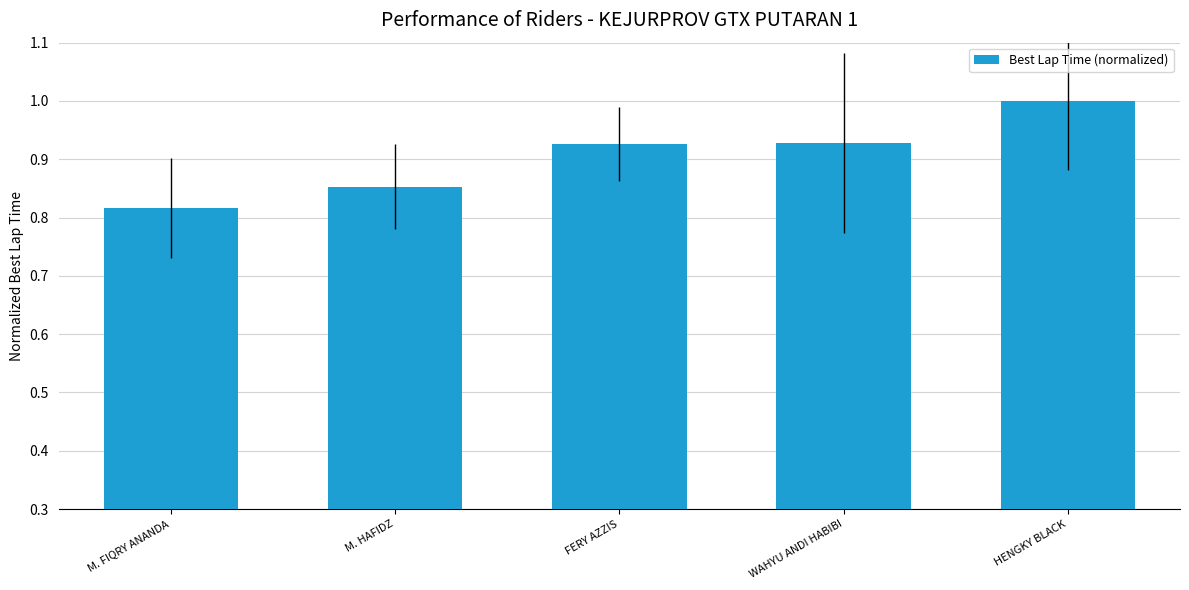

Is it true that the value at HENGKY BLACK is 1.0?

True